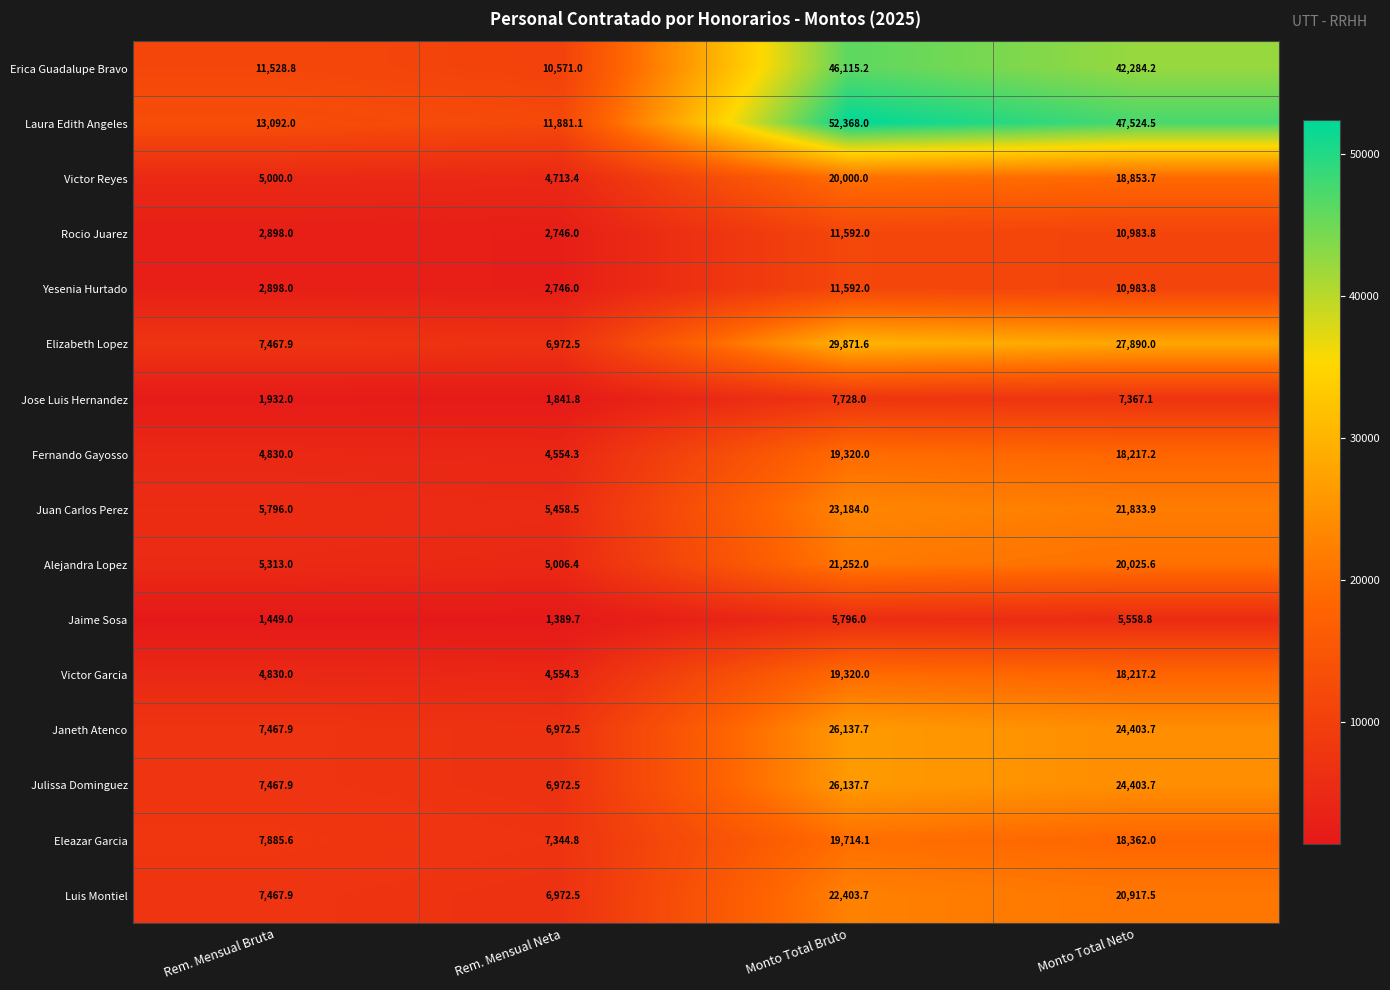

Is it true that Yesenia Hurtado equals 7989.9 at Monto Total Bruto?

False